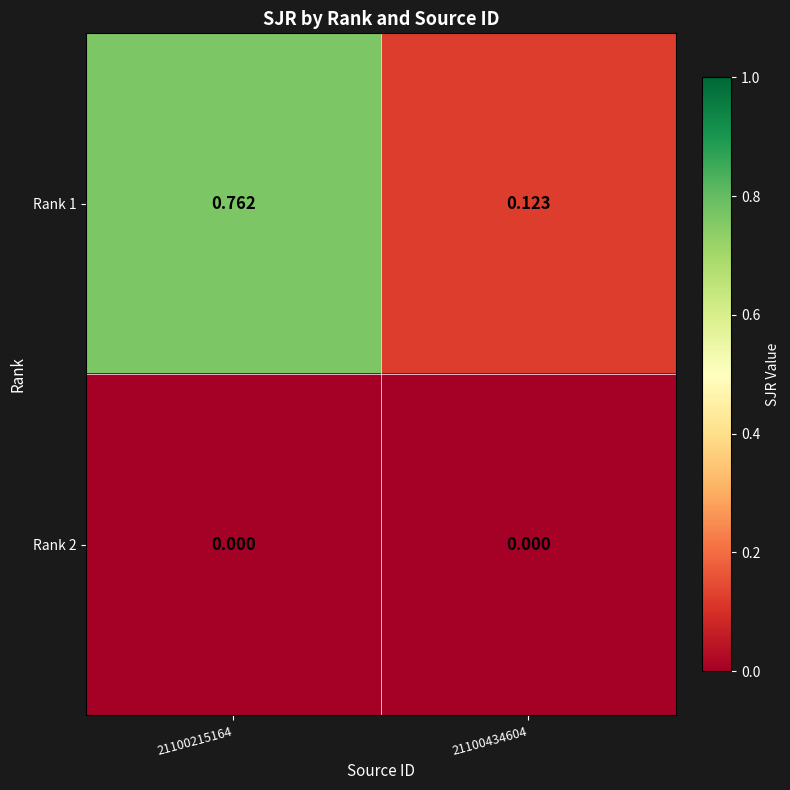

Is the value of Rank 2 at 21100215164 greater than the value of Rank 1 at 21100434604?

No